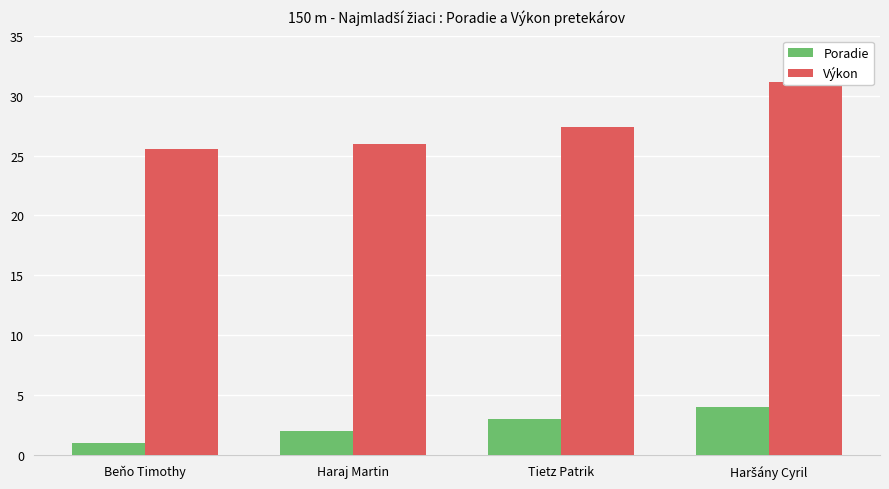

What is the value of the Výkon bar at the 2nd from the left?

26.0